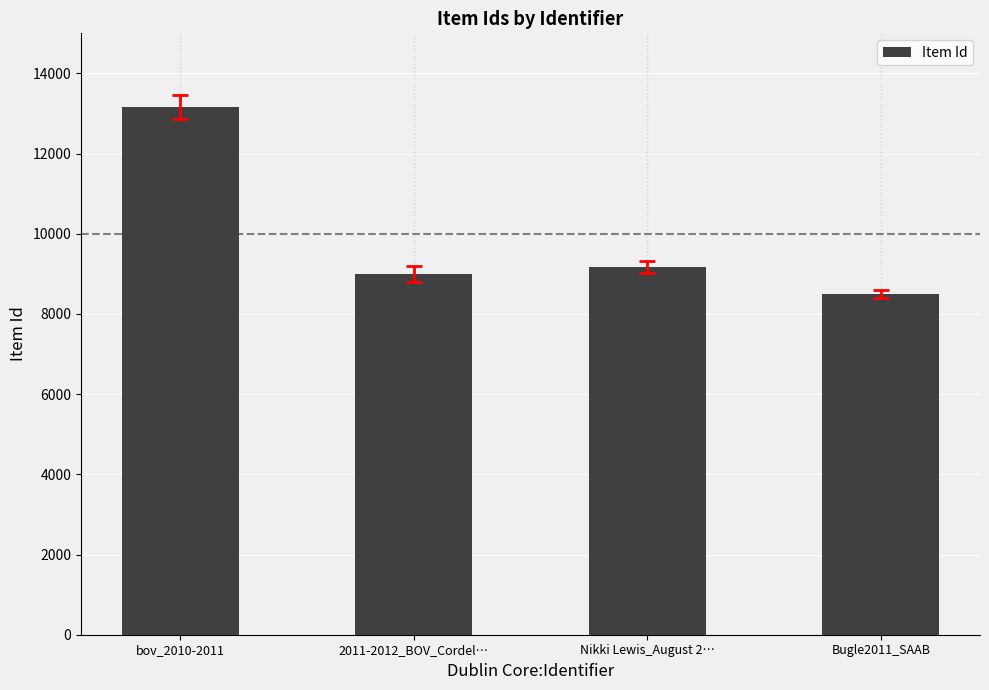

What is the difference between the maximum and second lowest values?

4163